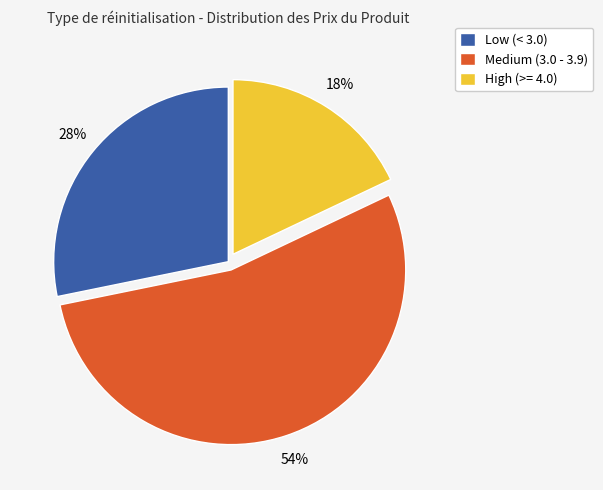

Count the number of slices in the pie.

3